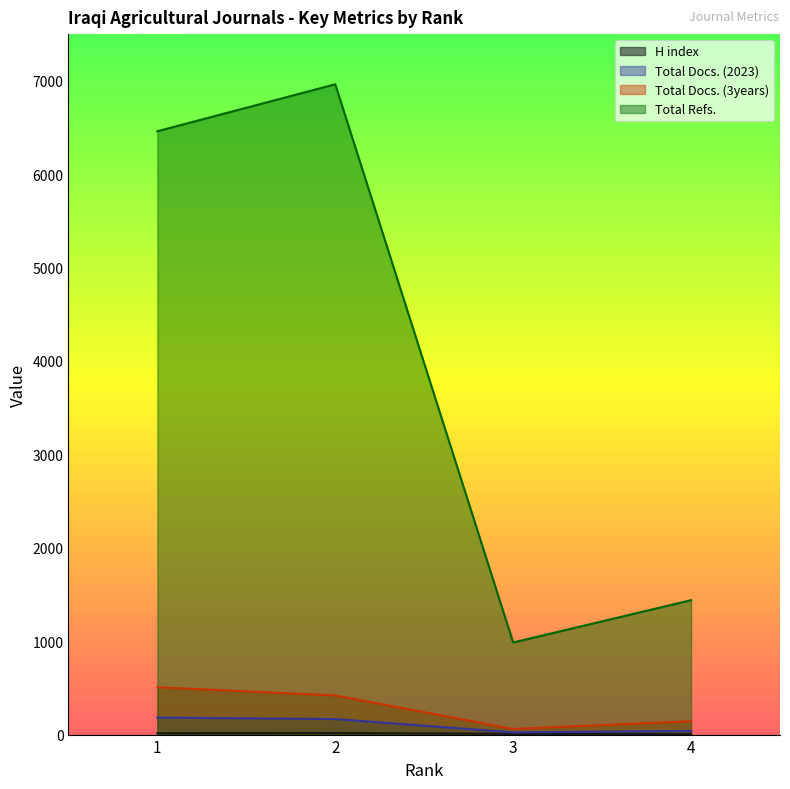

What is the difference between the highest and lowest values at 3?

978